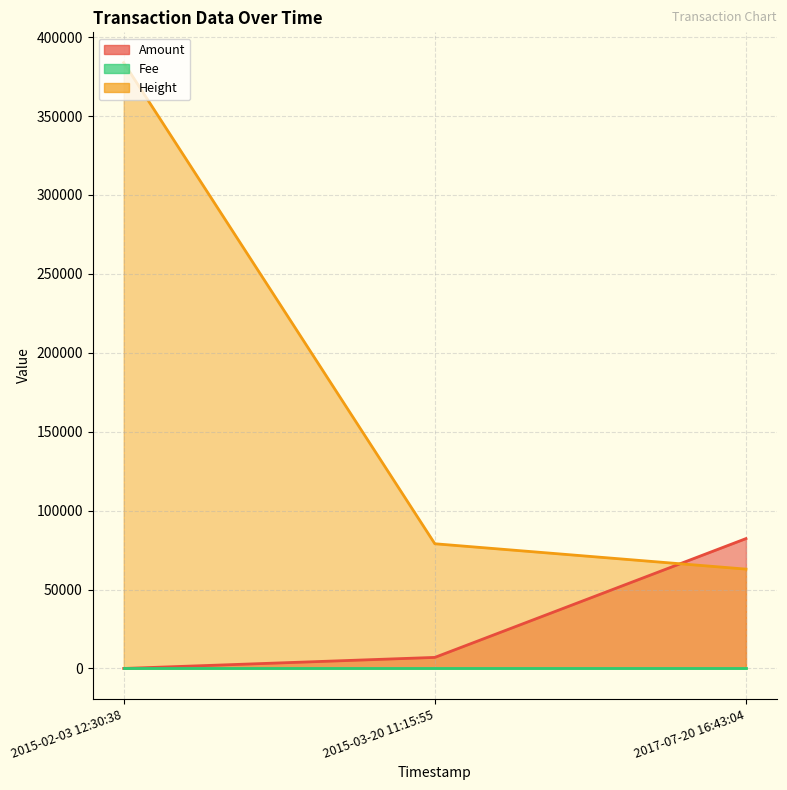

List the labels in order of Height value, smallest first.

2017-07-20 16:43:04, 2015-03-20 11:15:55, 2015-02-03 12:30:38